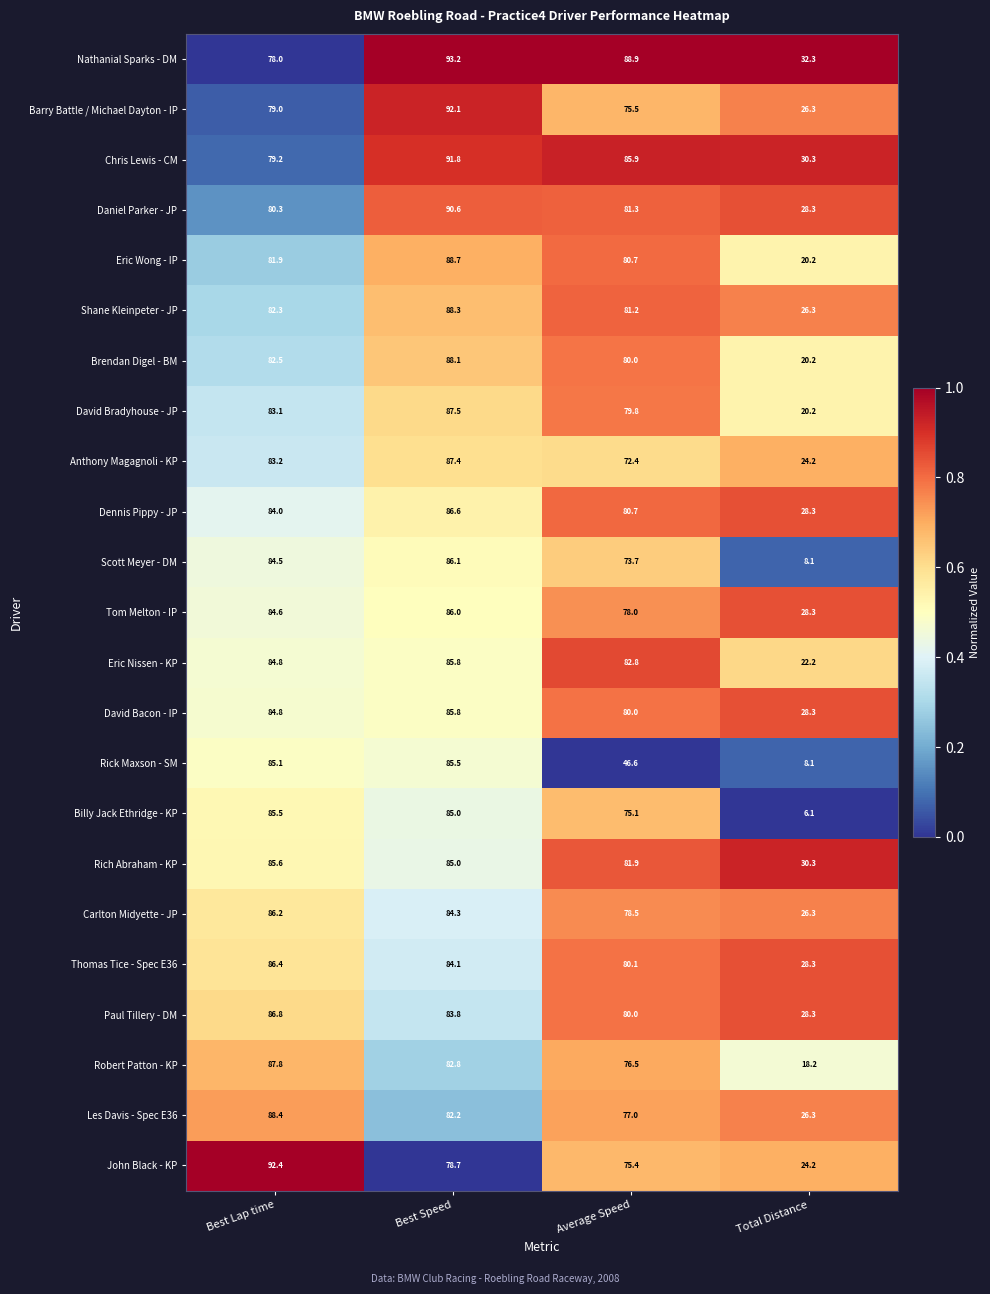

What is the difference between the second highest and minimum values in the David Bacon - IP series?

56.5